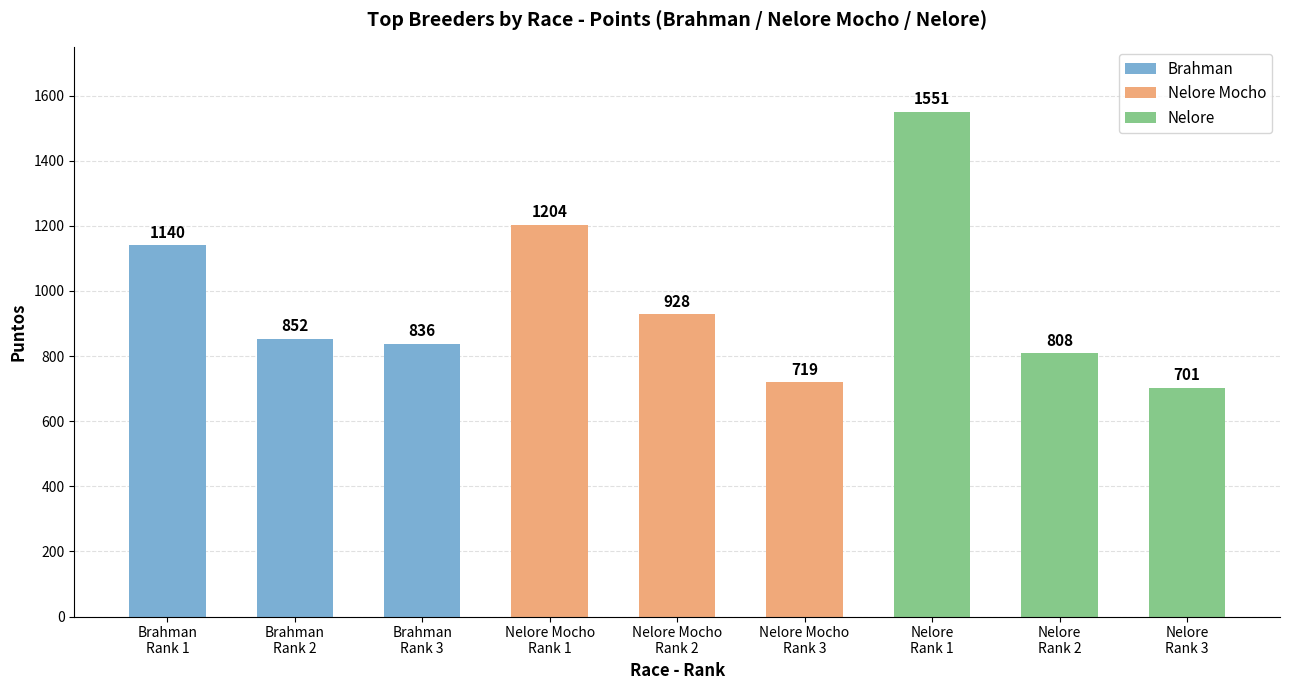

What is the change in value from Nelore Mocho
Rank 2 to Nelore
Rank 2?

-120